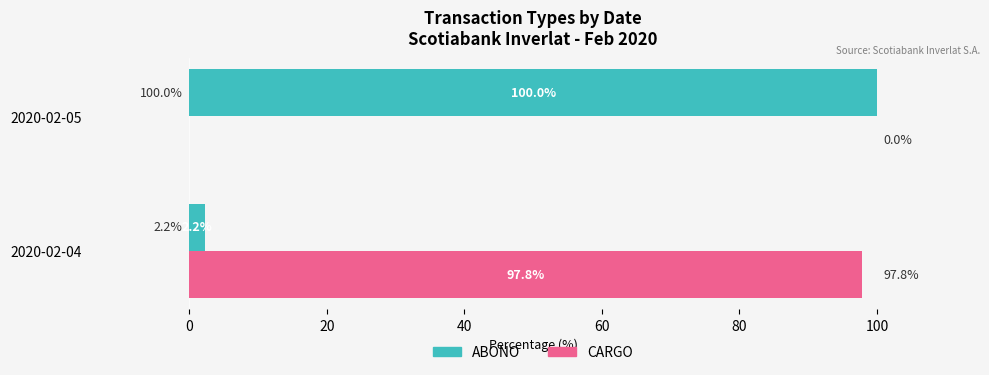

Which series has the largest total across all categories?

ABONO